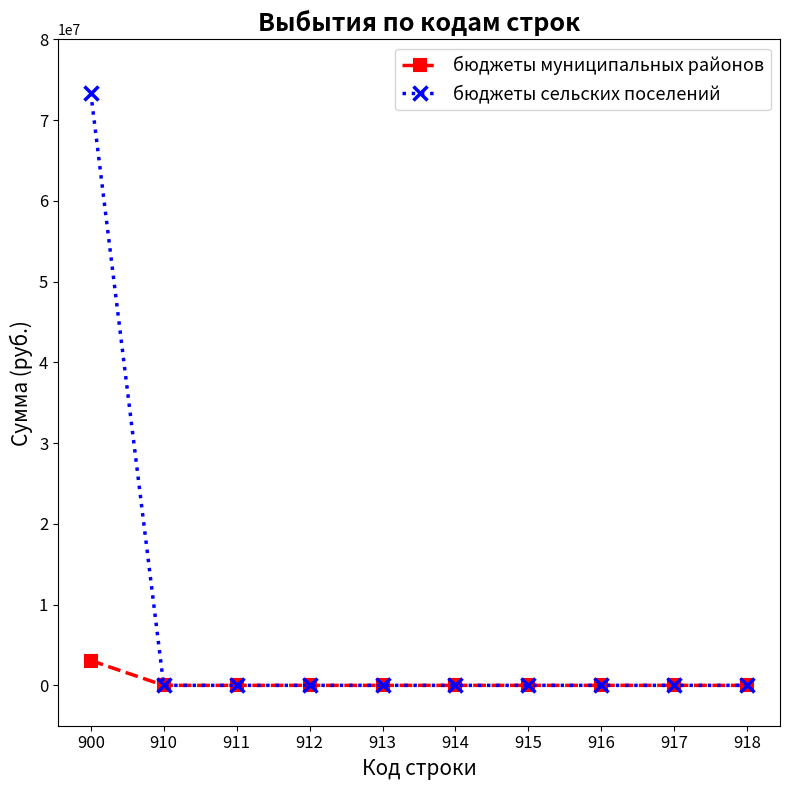

Is this an area chart (filled region under the line)?

No